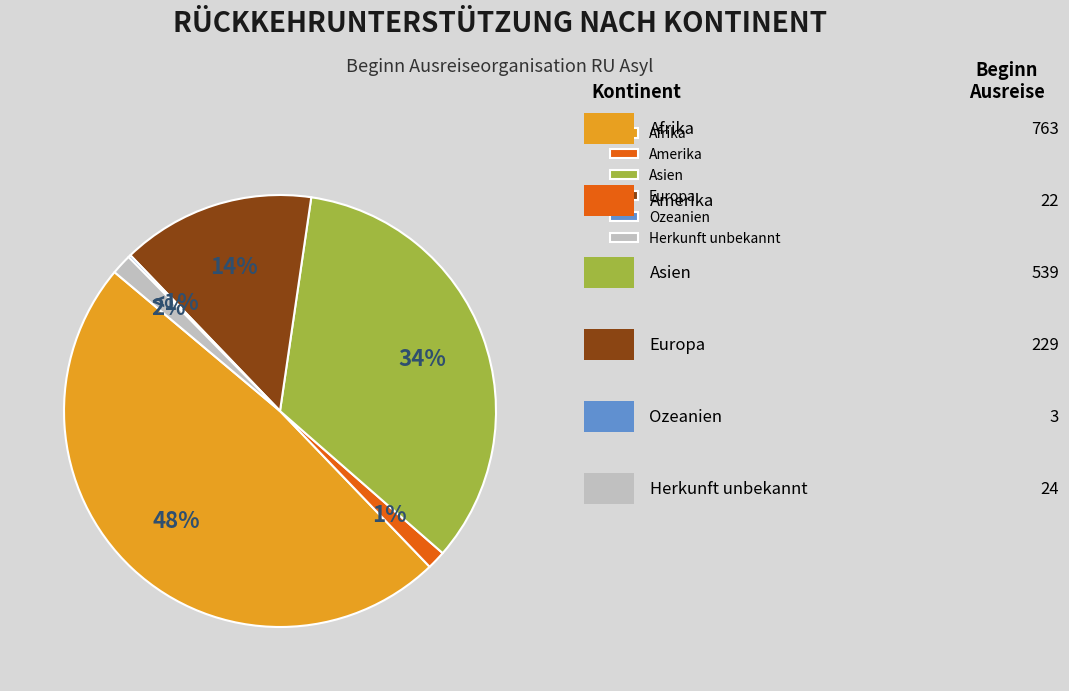

How many slices are in this pie chart?

6